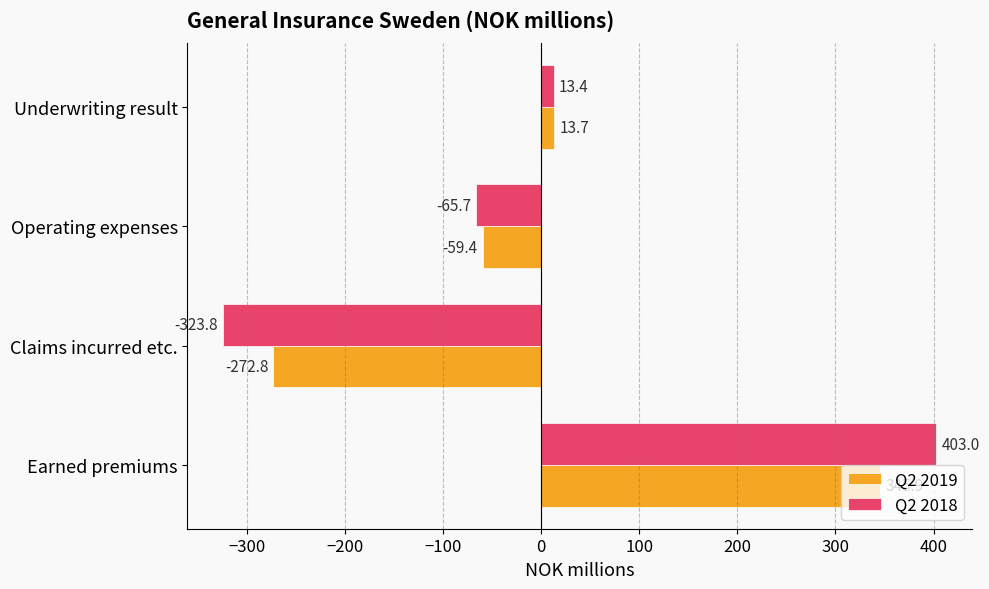

Is it true that Q2 2018 equals -323.8 at Claims incurred etc.?

True